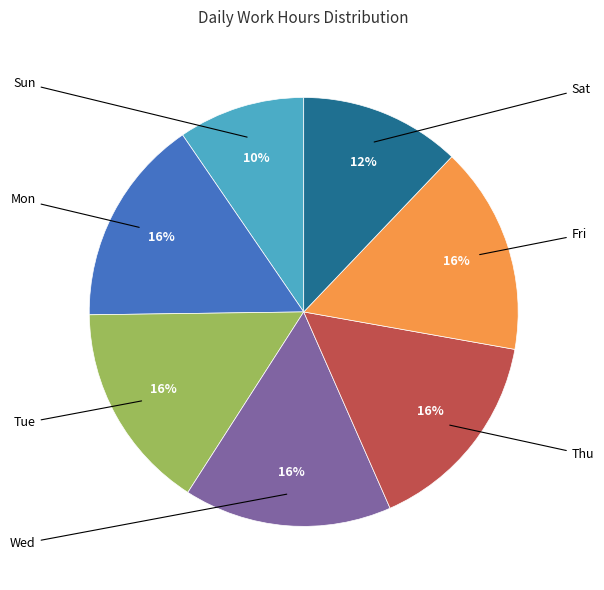

To the nearest percent, what is the difference between the largest and smallest slice percentages?

6%